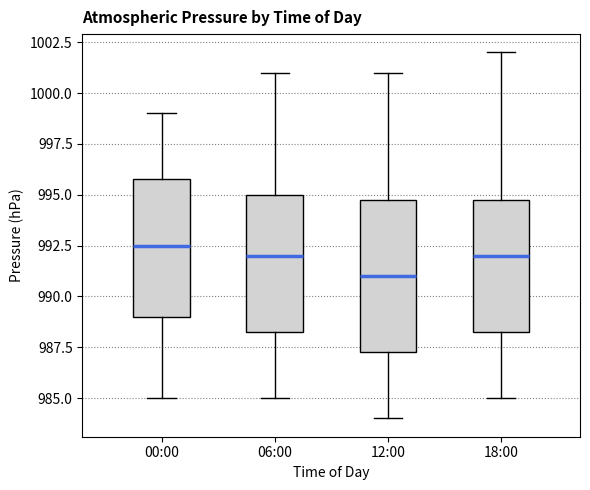

Reading left to right, read every box against the y-axis: the position of its median line, the range the box covers, and the ends of its whiskers. The values are not printed on the chart, so give them approximately, as read against the axis.

00:00: median 992.5, box 989.0 to 996.0, whiskers 985.0 to 999.0
06:00: median 992.0, box 988.5 to 995.0, whiskers 985.0 to 1001.0
12:00: median 991.0, box 987.5 to 995.0, whiskers 984.0 to 1001.0
18:00: median 992.0, box 988.5 to 995.0, whiskers 985.0 to 1002.0